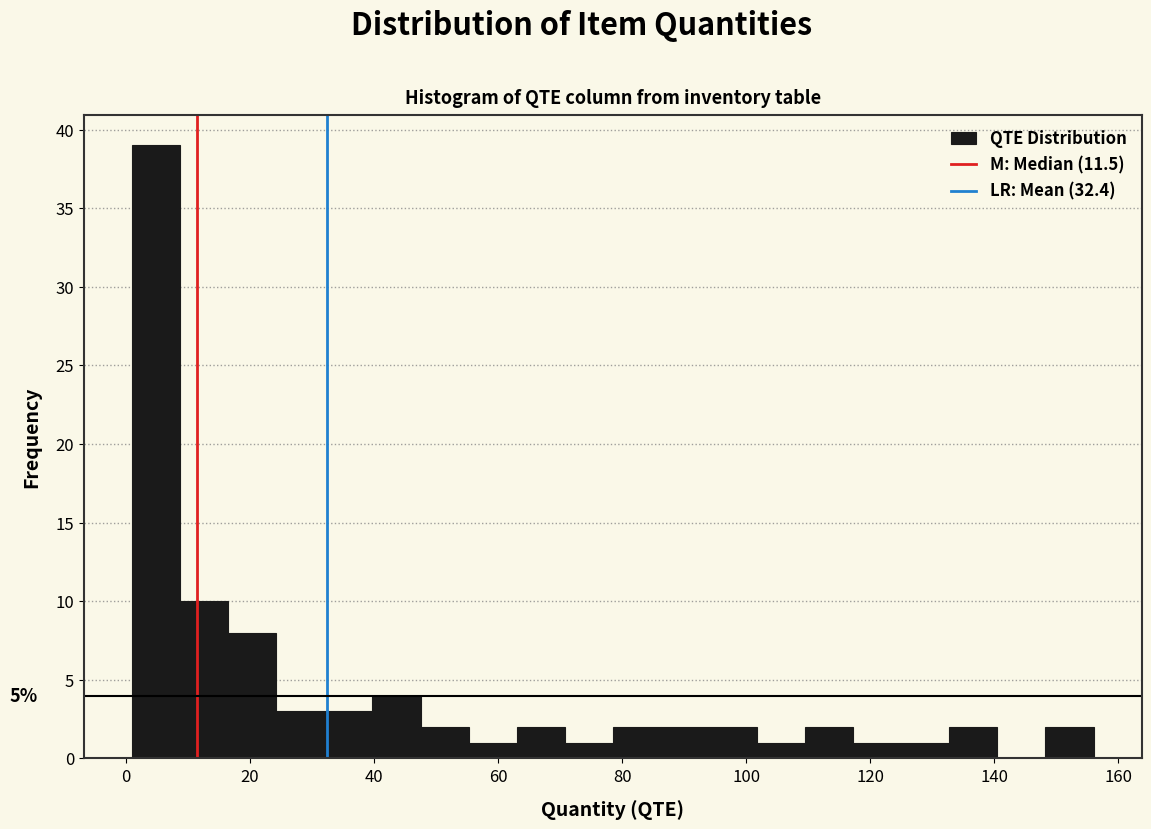

Around what value on the x-axis is the tallest bar? Give the approximate position of its centre, as read against the axis.

4